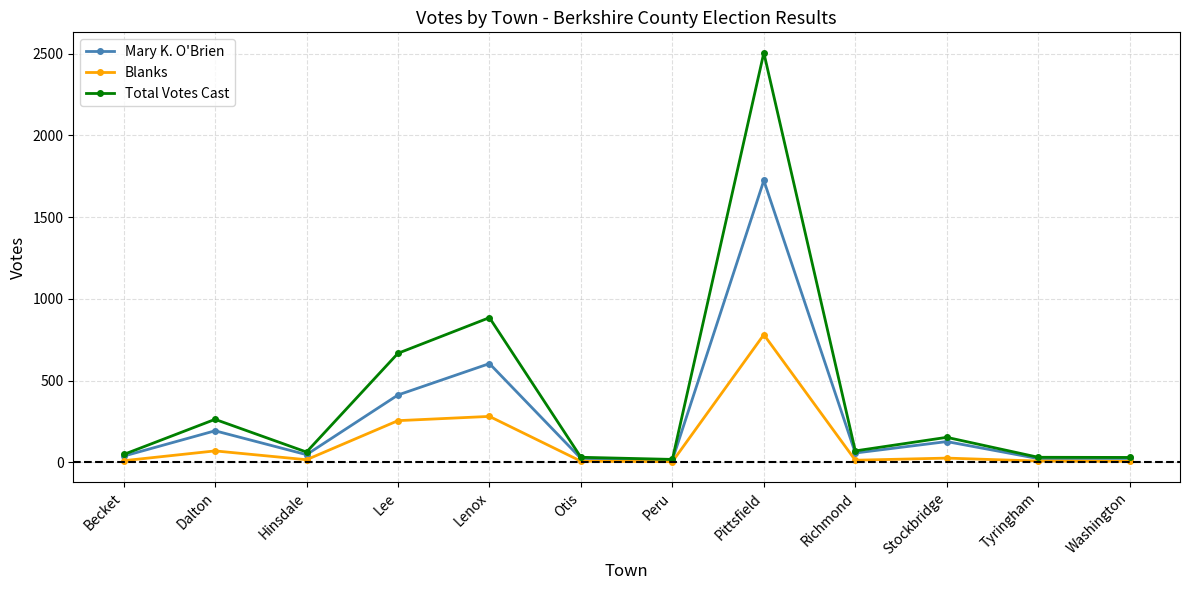

How many lines are shown in the chart?

3